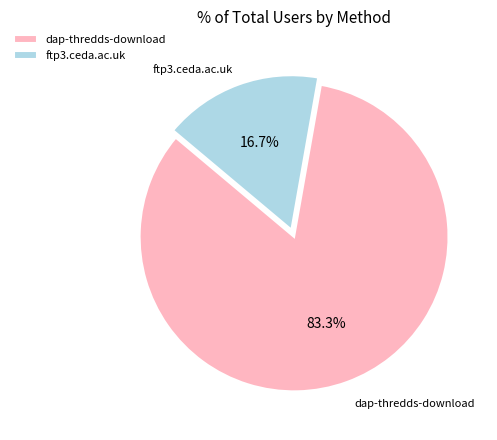

Approximately how many times larger is the value at ftp3.ceda.ac.uk compared to dap-thredds-download?

0.2